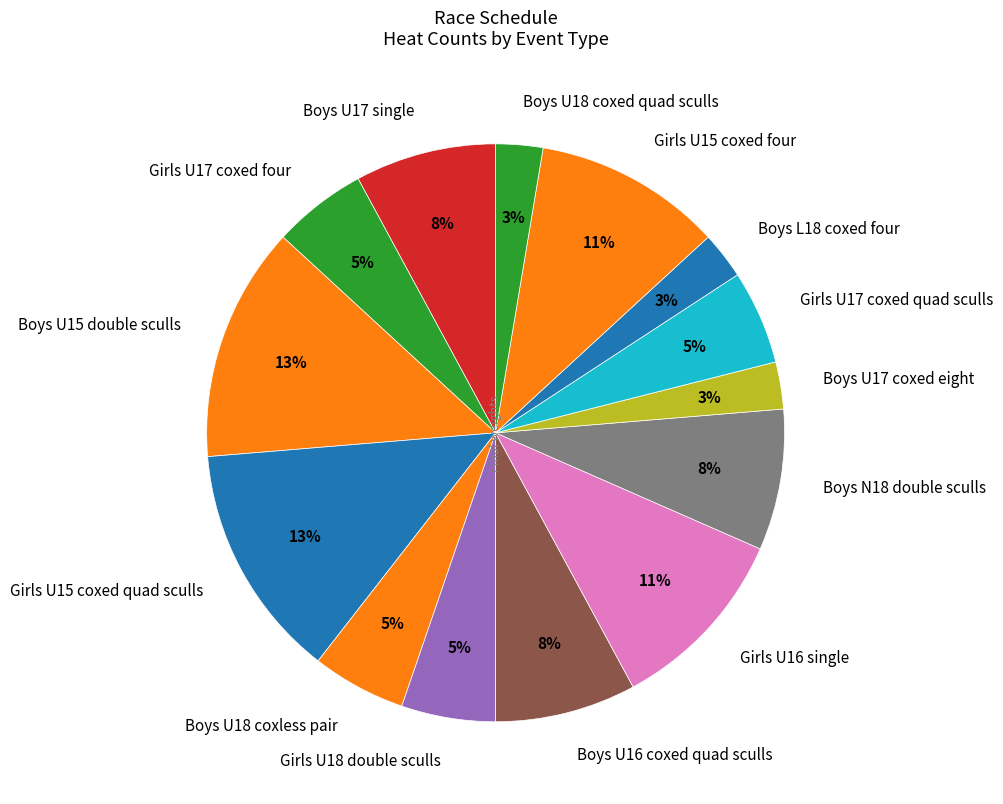

What percentage is the Girls U17 coxed quad sculls slice, to the nearest percent?

5%